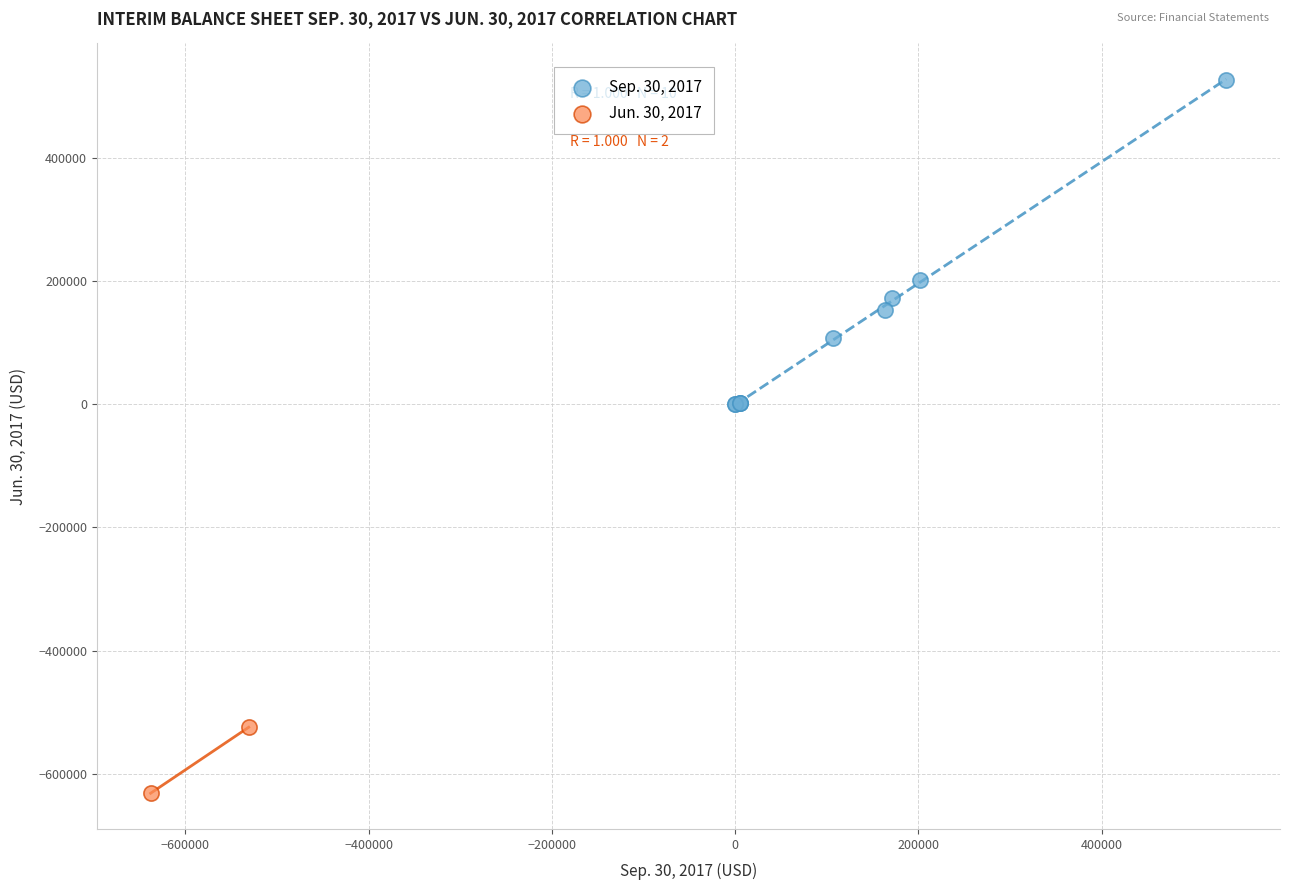

Which series has the largest Y range (max minus min)?

Sep. 30, 2017